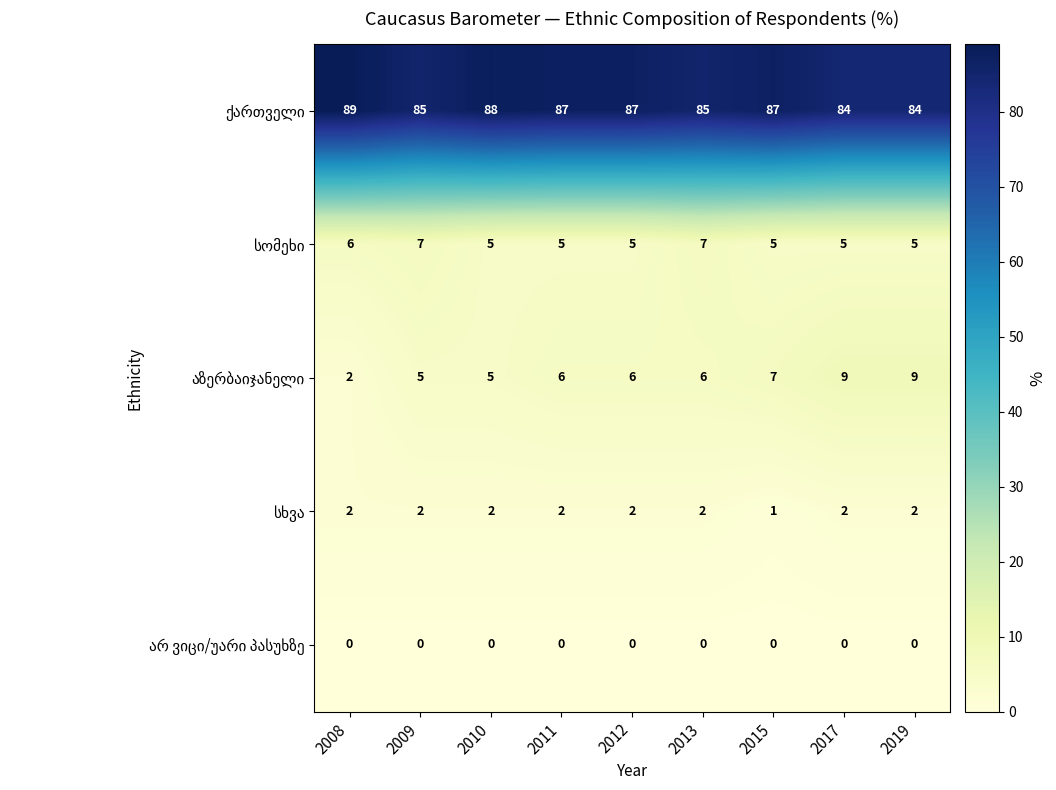

Which label corresponds to the largest value in the chart?

2008